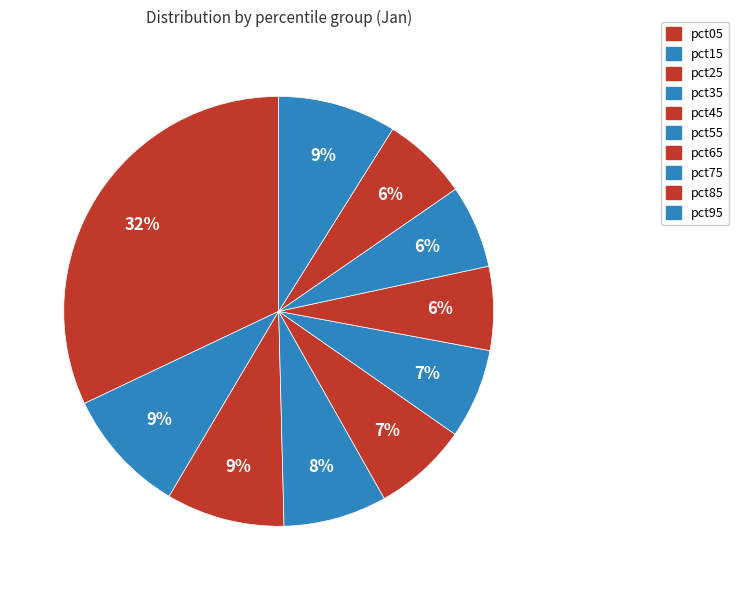

Is there a majority slice in this chart?

No